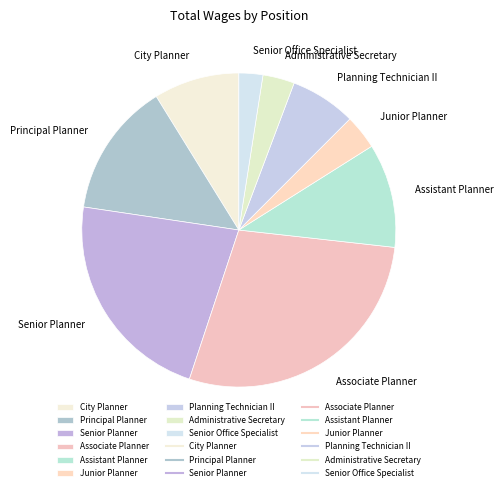

Is Associate Planner the majority of the pie?

No